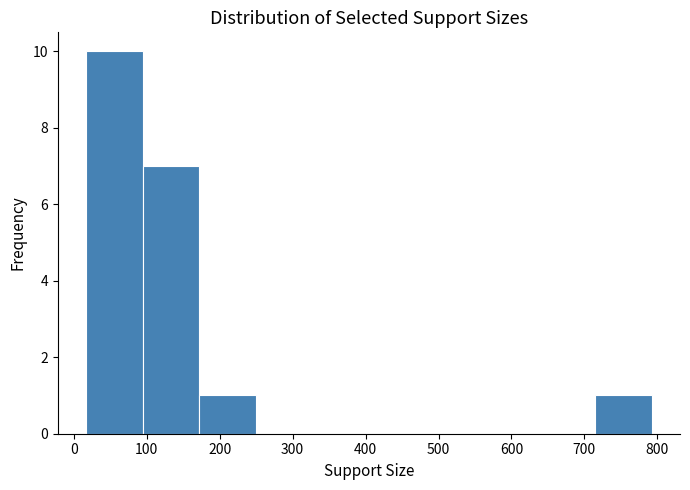

Reading left to right, list every bar in this chart as the range it spans on the x-axis followed by its height. Neither the bar edges nor the heights are printed on the chart, so give them approximately, as read against the axes.

20 to 90: 10
90 to 170: 7
170 to 250: 1
250 to 330: 0
330 to 400: 0
400 to 480: 0
480 to 560: 0
560 to 640: 0
640 to 710: 0
710 to 790: 1